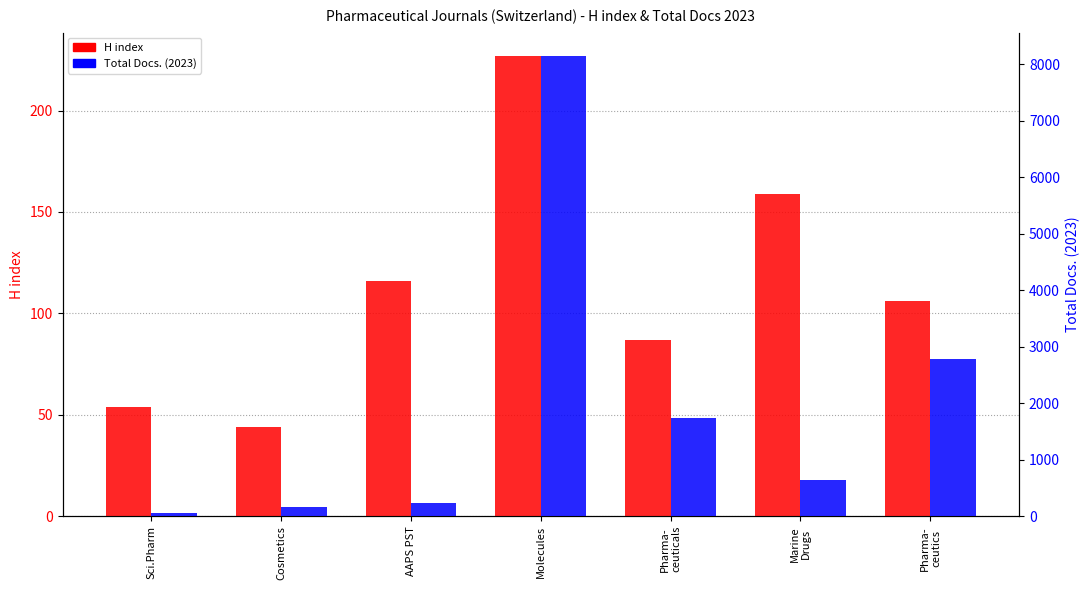

What is the sum of all H index values?

793